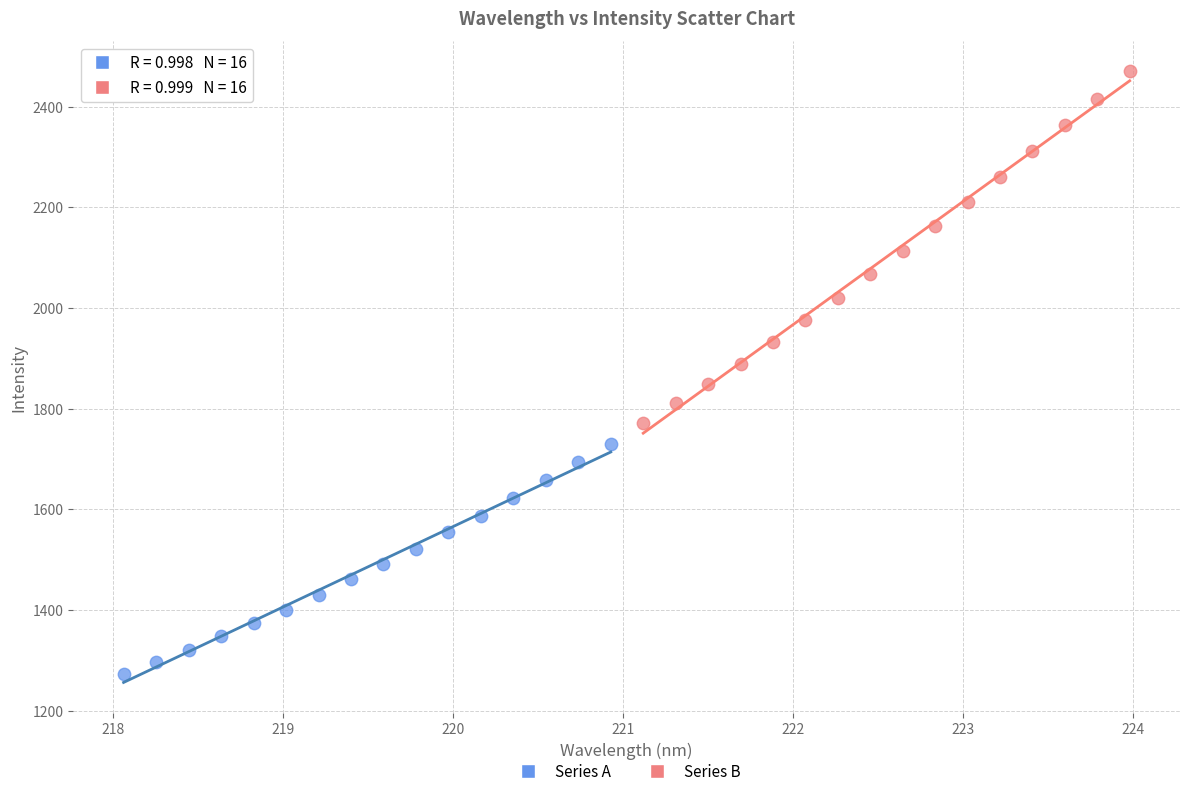

Which series has the widest spread of Y values?

Series B